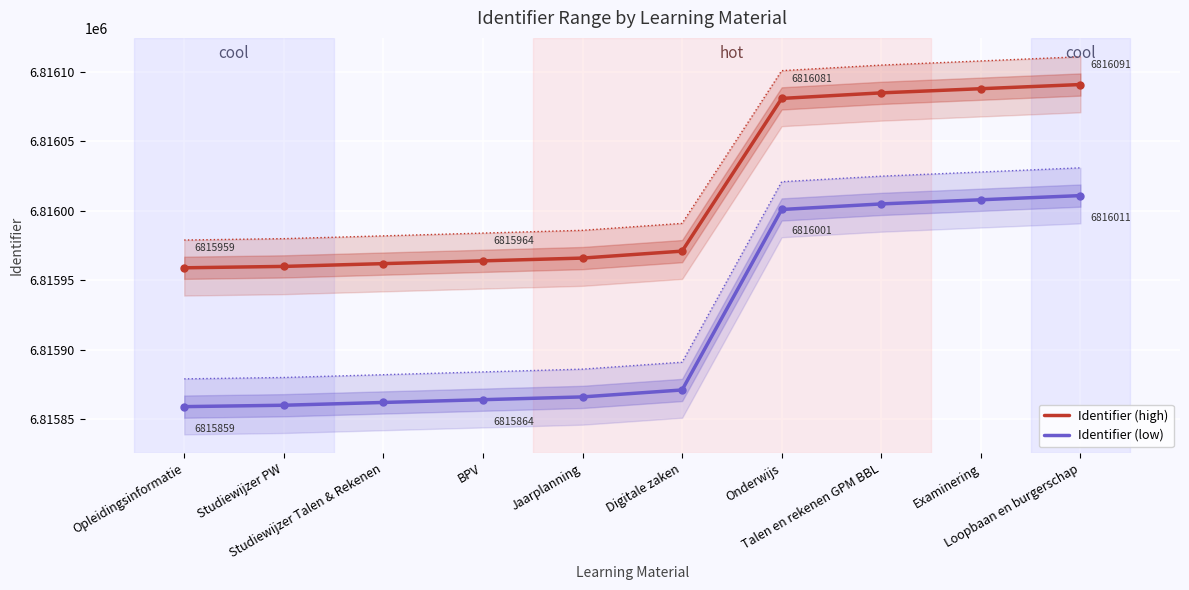

How many lines are shown in the chart?

2